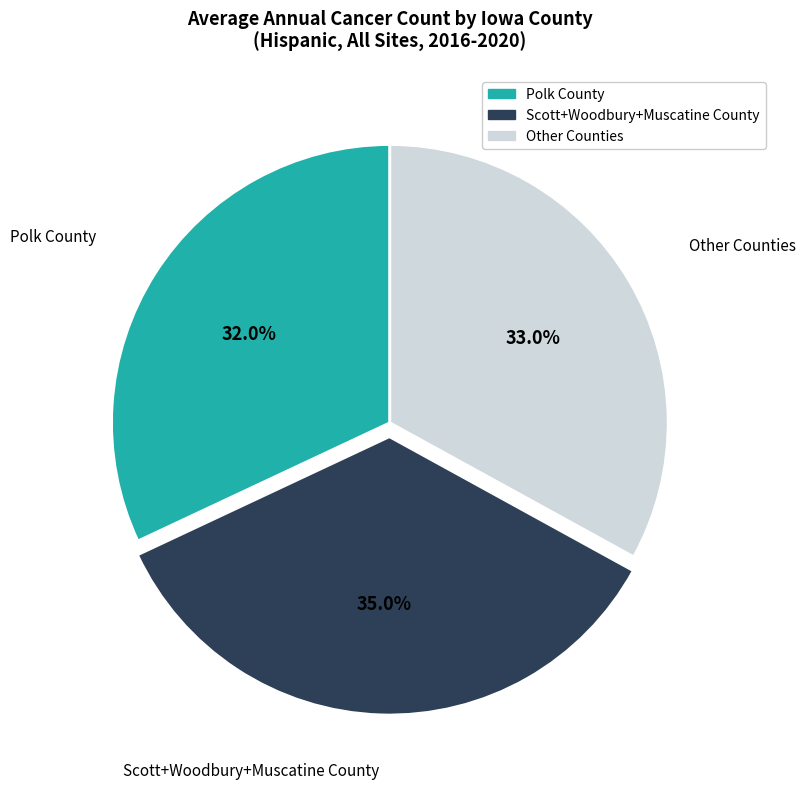

Is there a majority slice in this chart?

No